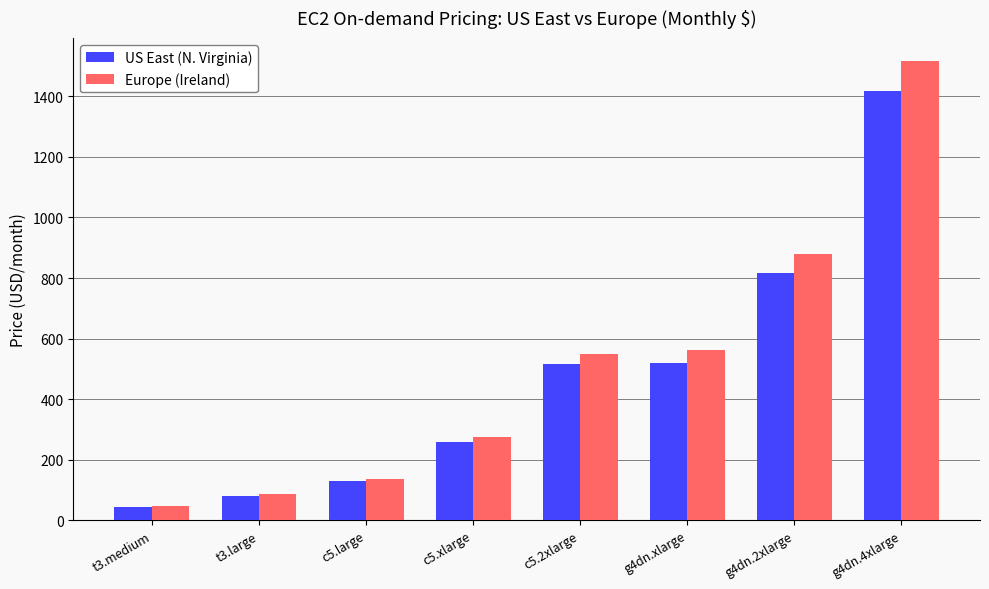

At g4dn.xlarge, list the series in order from largest to smallest.

Europe (Ireland), US East (N. Virginia)